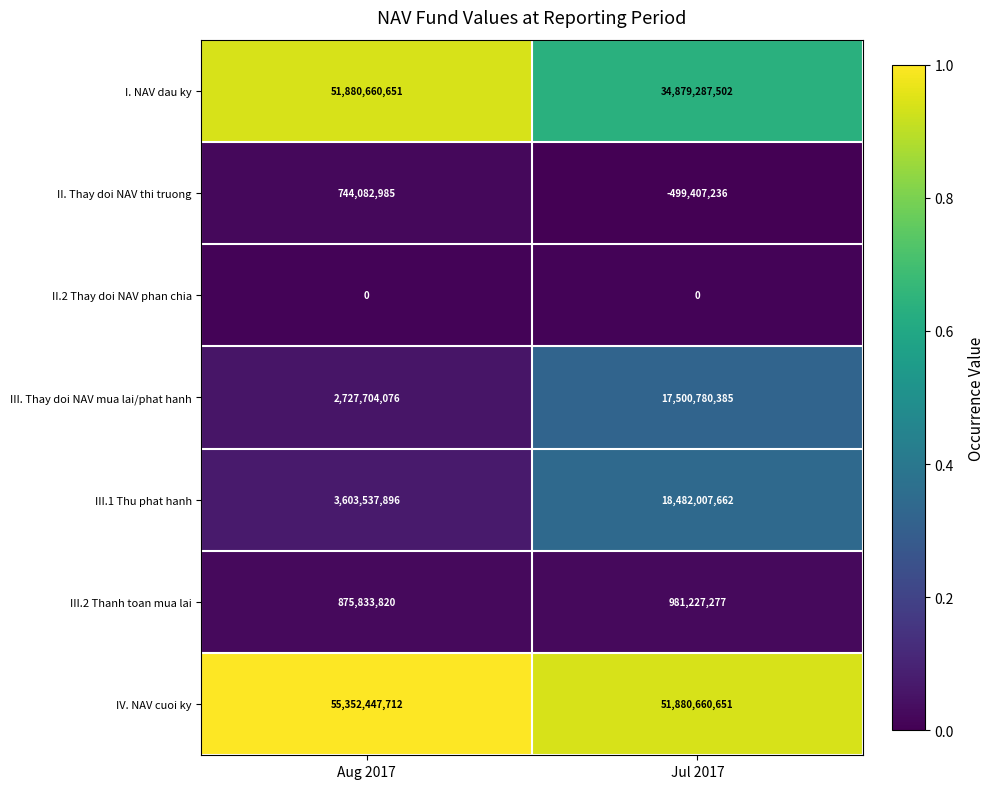

True or false: IV. NAV cuoi ky has a value of 55352447712 at Aug 2017.

True